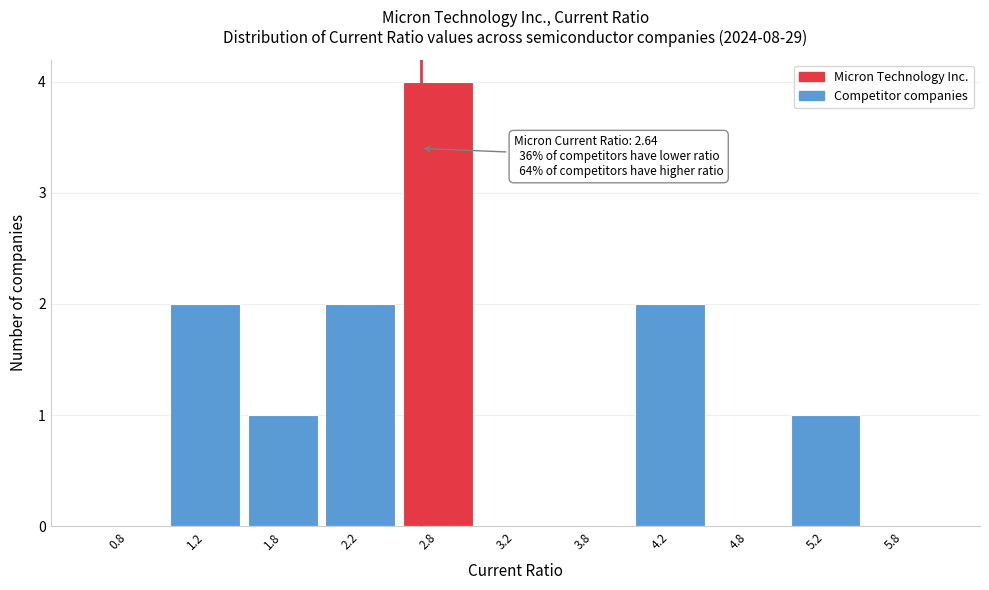

Over which range of the x-axis is the bar tallest?

2.5 to 3.0